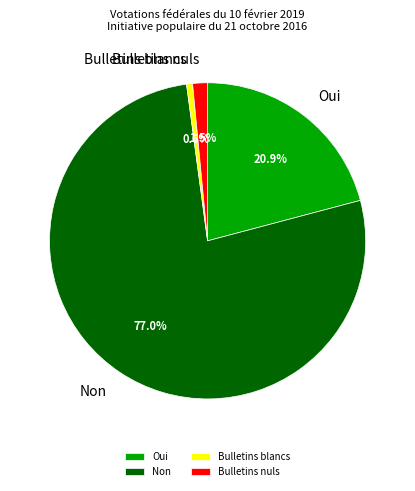

To the nearest percent, what percentage of the pie is Non?

77%